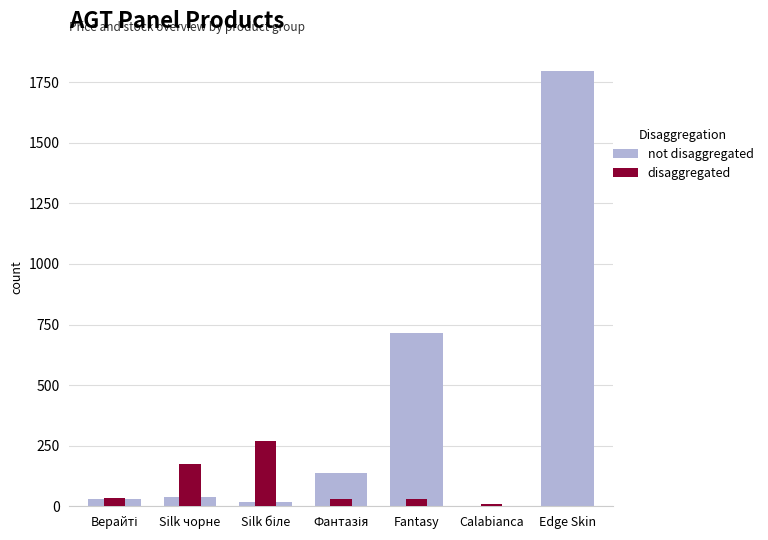

At which label does not disaggregated reach its peak?

Edge Skin